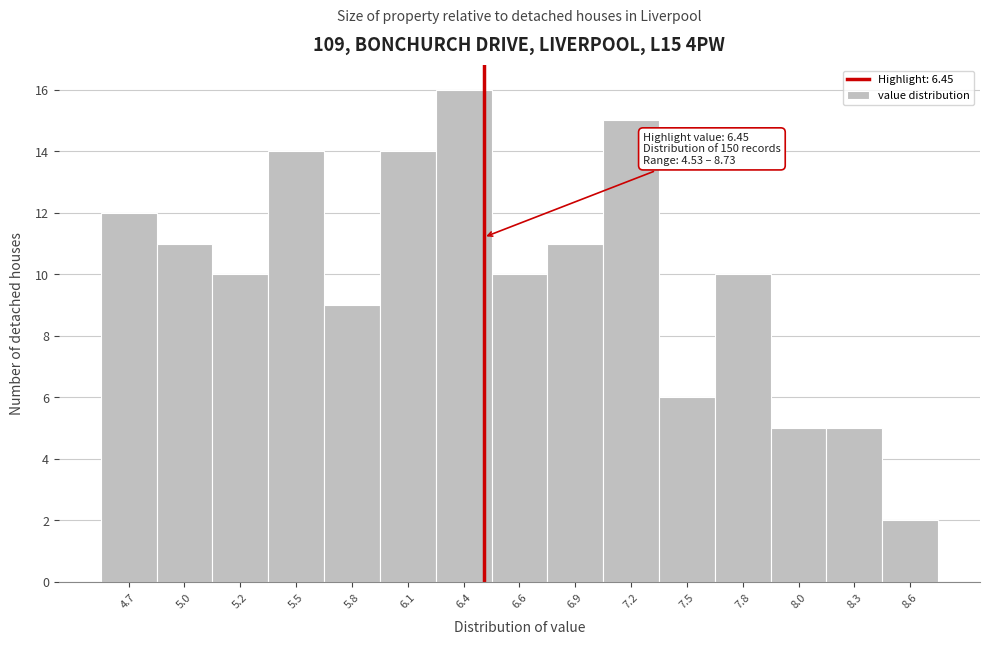

Reading left to right, list all the values displayed in this chart.

12	11	10	14	9	14	16	10	11	15	6	10	5	5	2